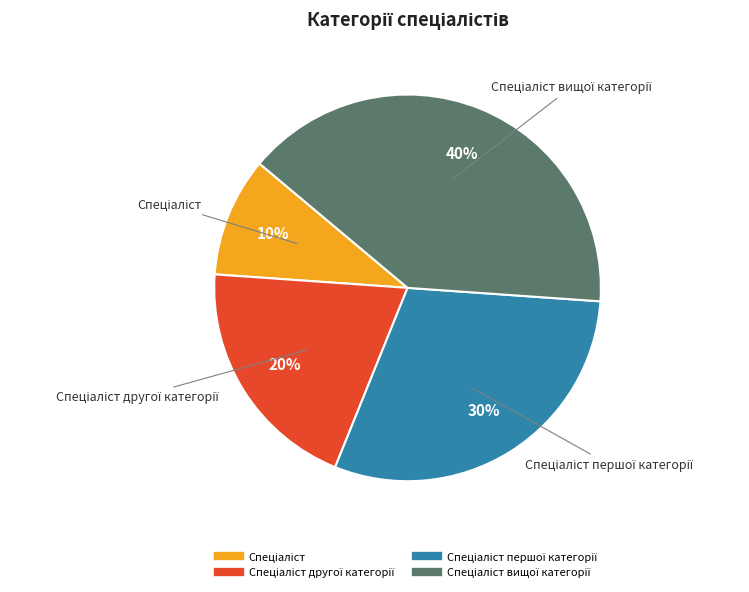

Is there any slice that represents more than half of the pie?

No